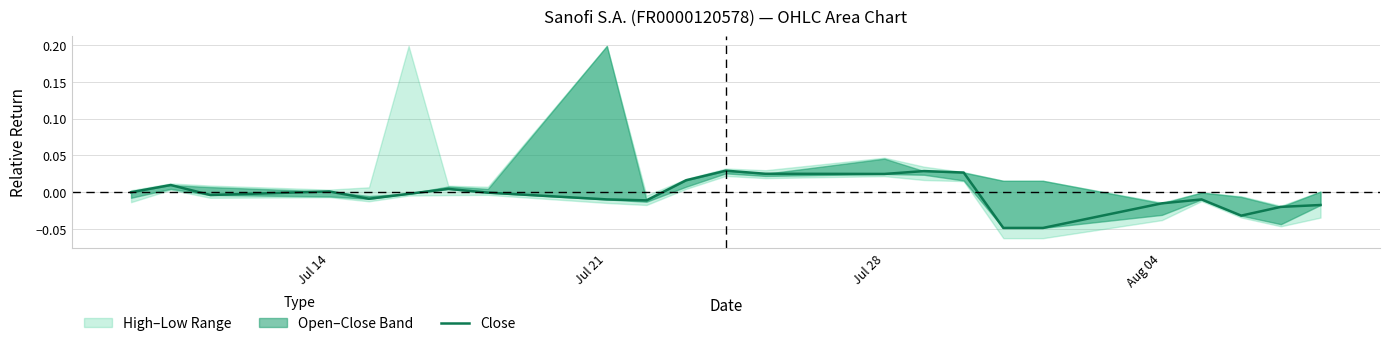

What is the difference between the maximum and second lowest values?

0.1